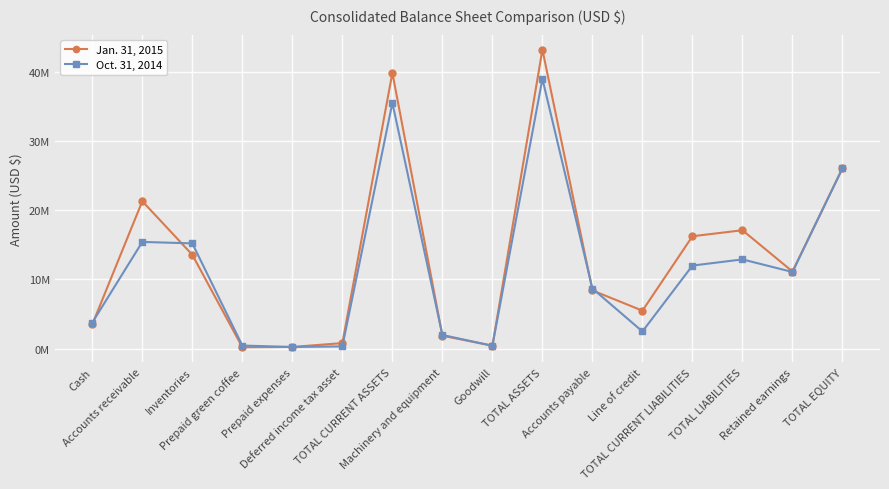

What is the minimum value shown in the chart?

218451